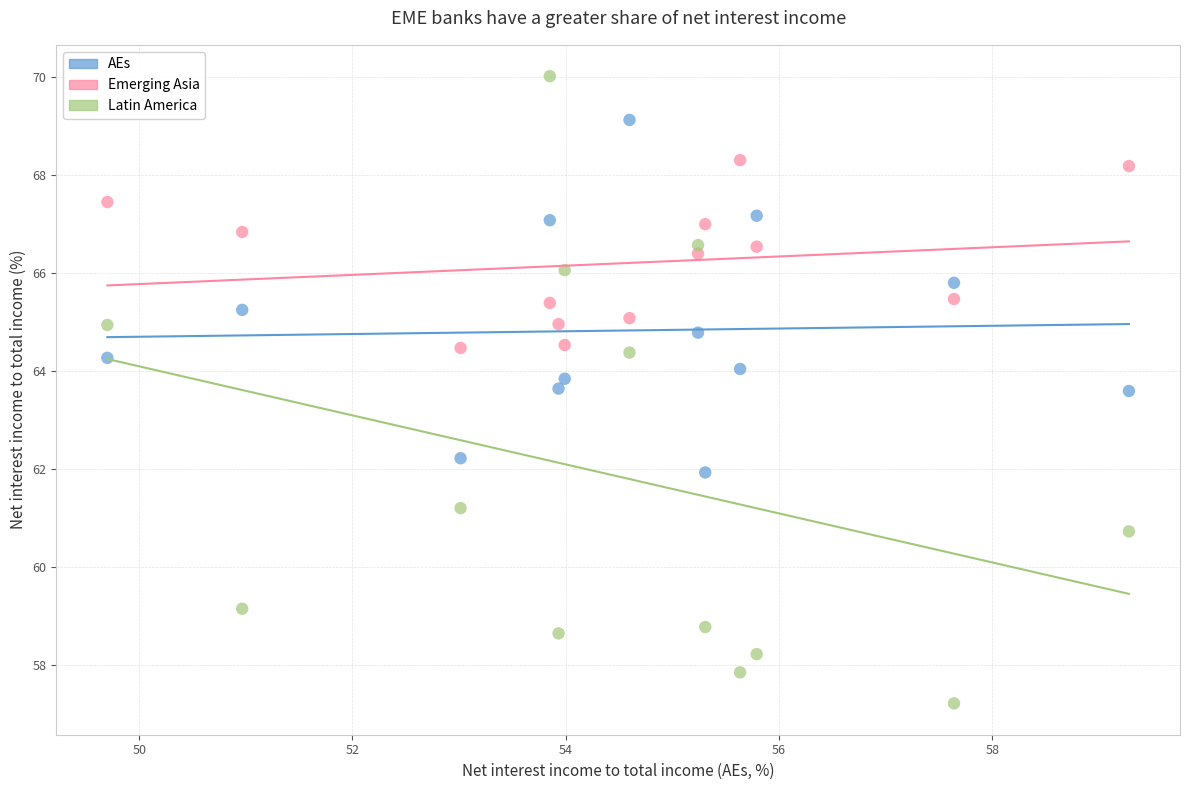

Which series contains the highest Y value?

Latin America